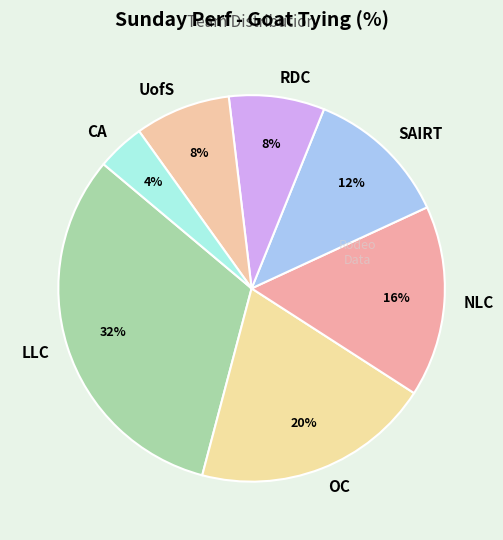

To the nearest percent, what is the average slice percentage?

14%